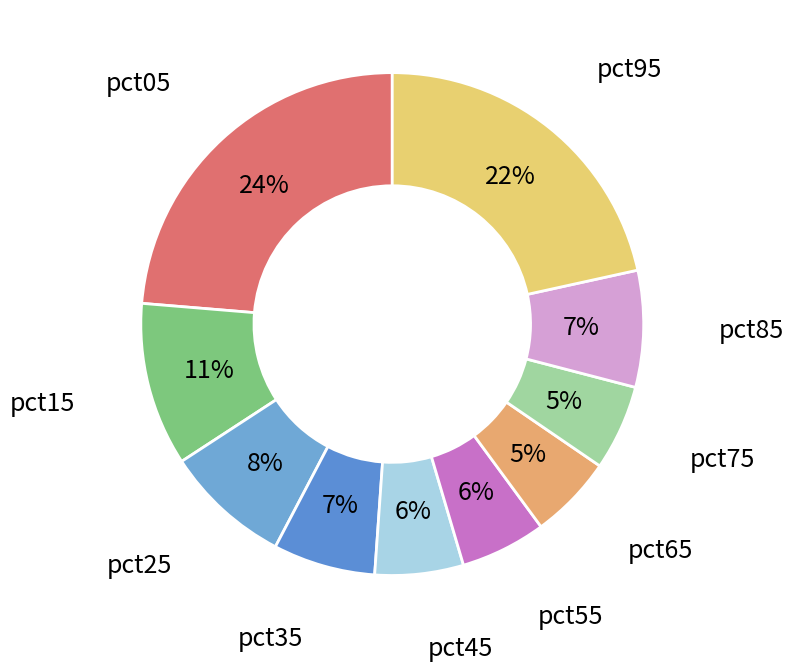

True or false: pct85 accounts for 7% of the total.

True